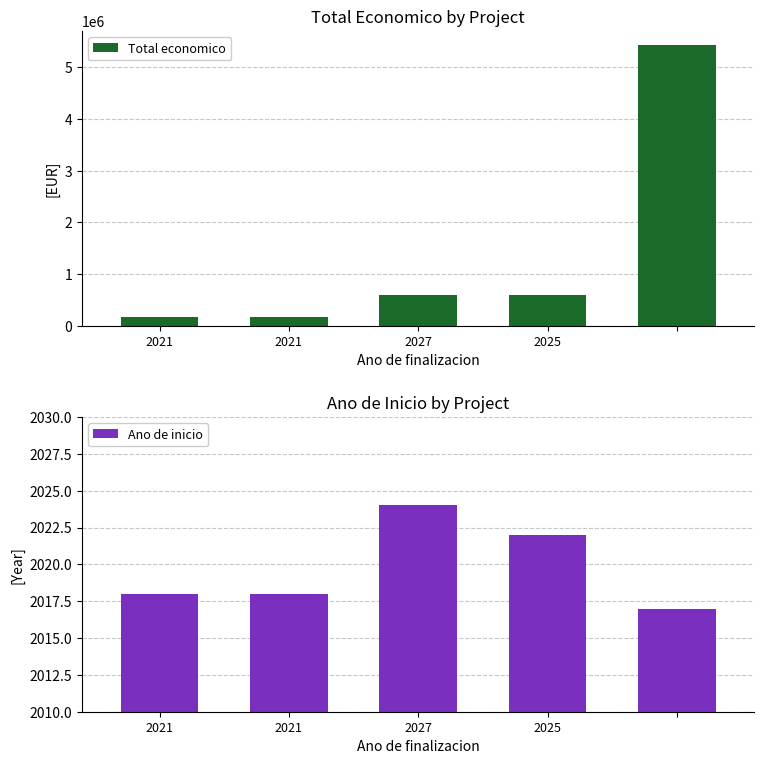

Where does the Ano de inicio series first go above 2018?

2027